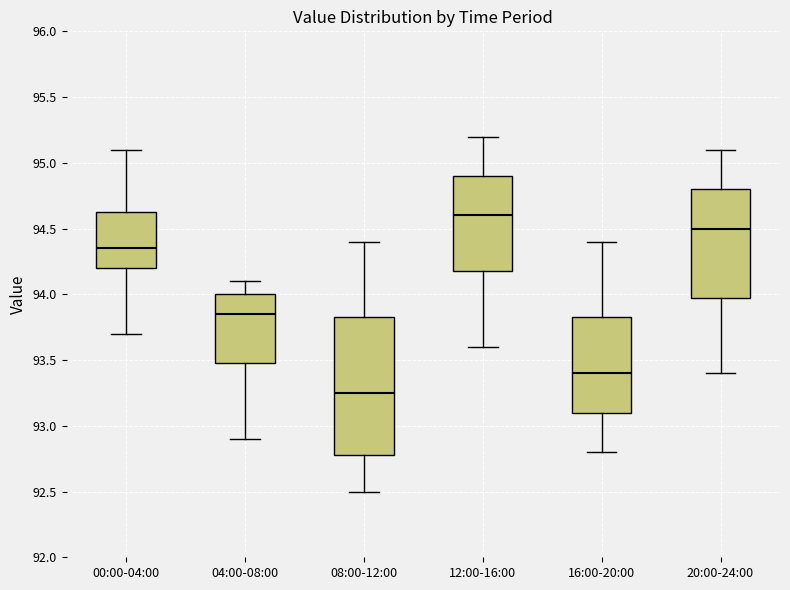

Which box's median line is the highest?

12:00-16:00